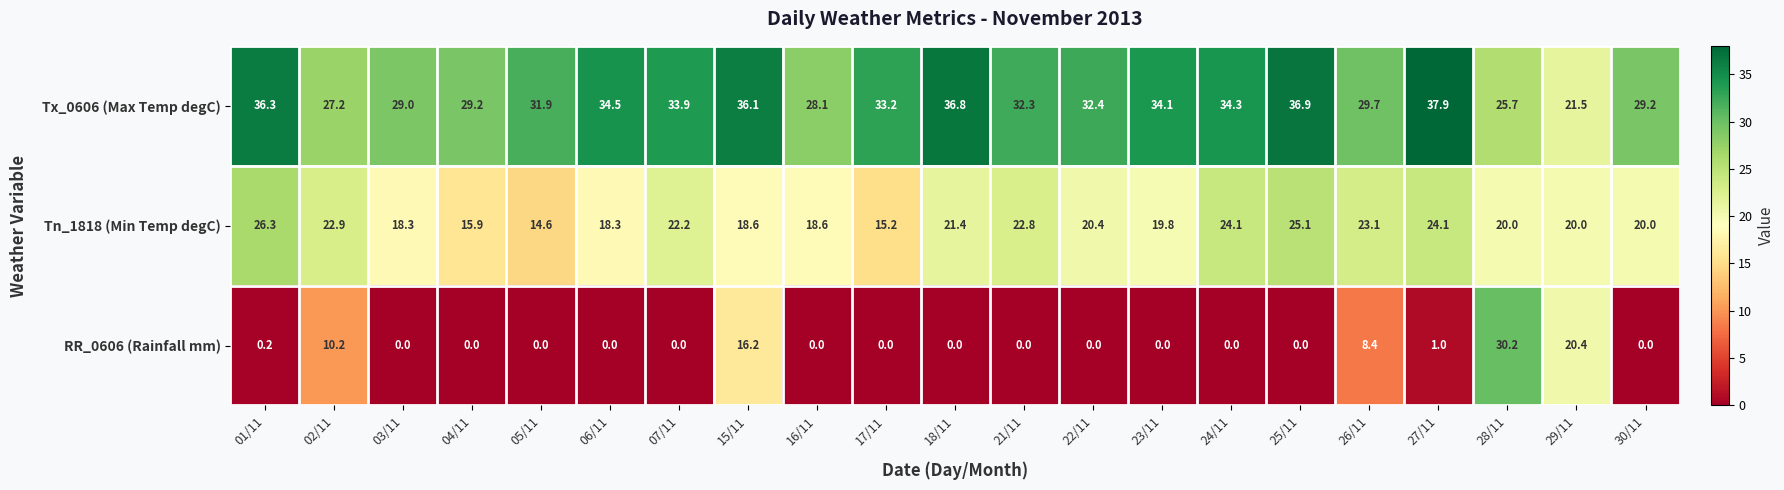

How many series are shown in this chart?

3